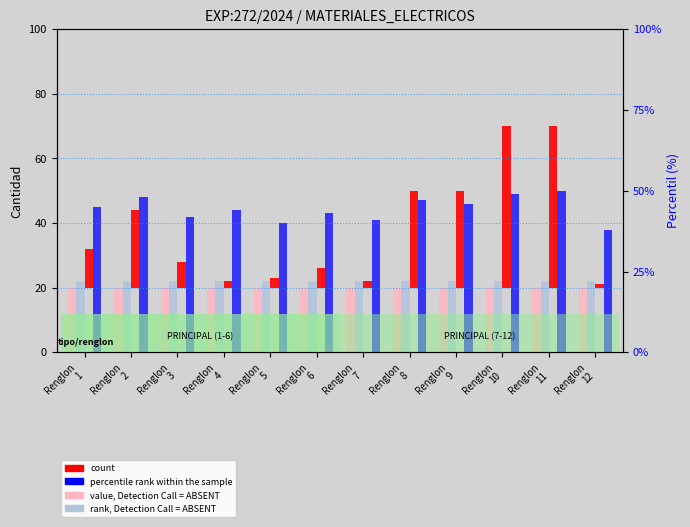

What is the sum of all value, Detection Call = ABSENT values?

240